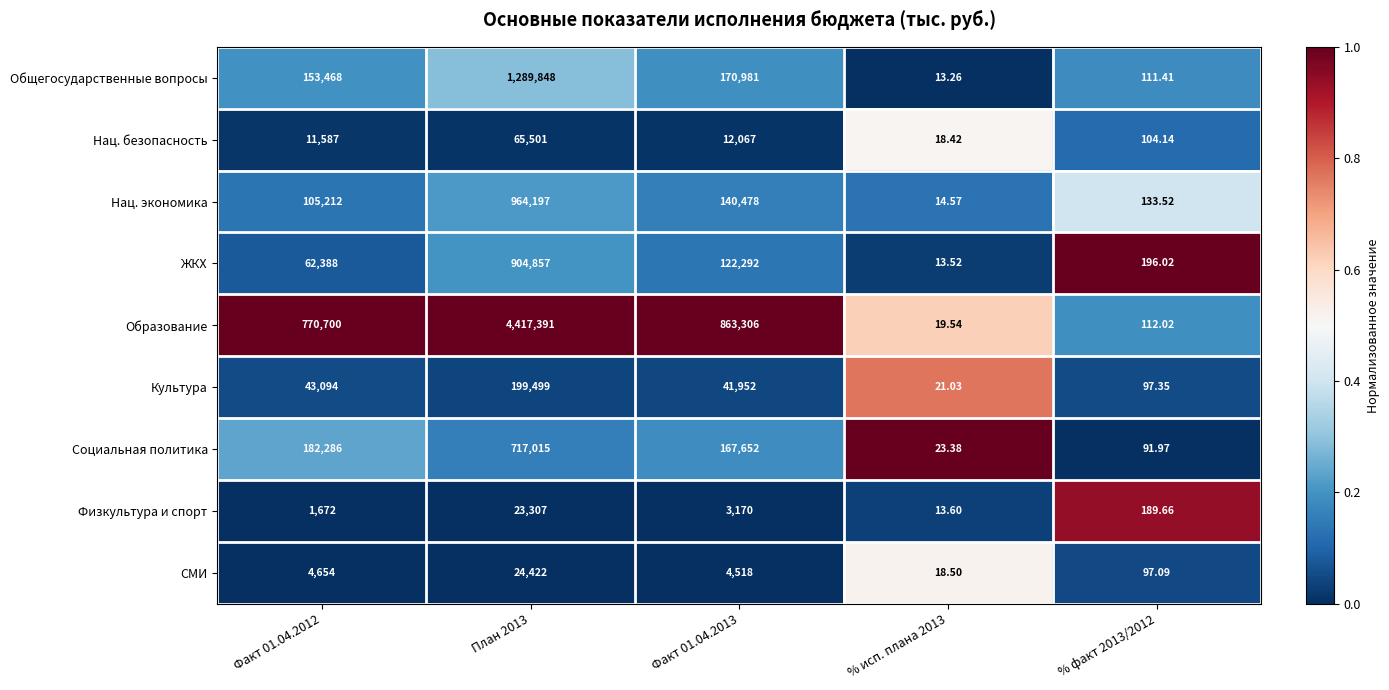

List the series in order of their peak value, highest first.

Образование, Общегосударственные вопросы, Нац. экономика, ЖКХ, Социальная политика, Культура, Нац. безопасность, СМИ, Физкультура и спорт